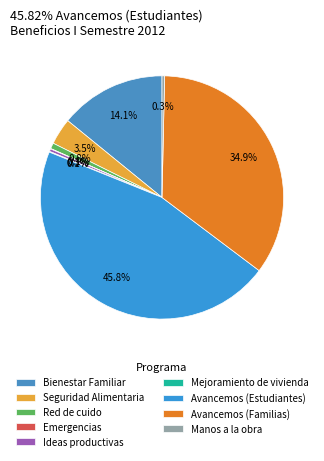

True or false: Seguridad Alimentaria accounts for 4% of the total.

True